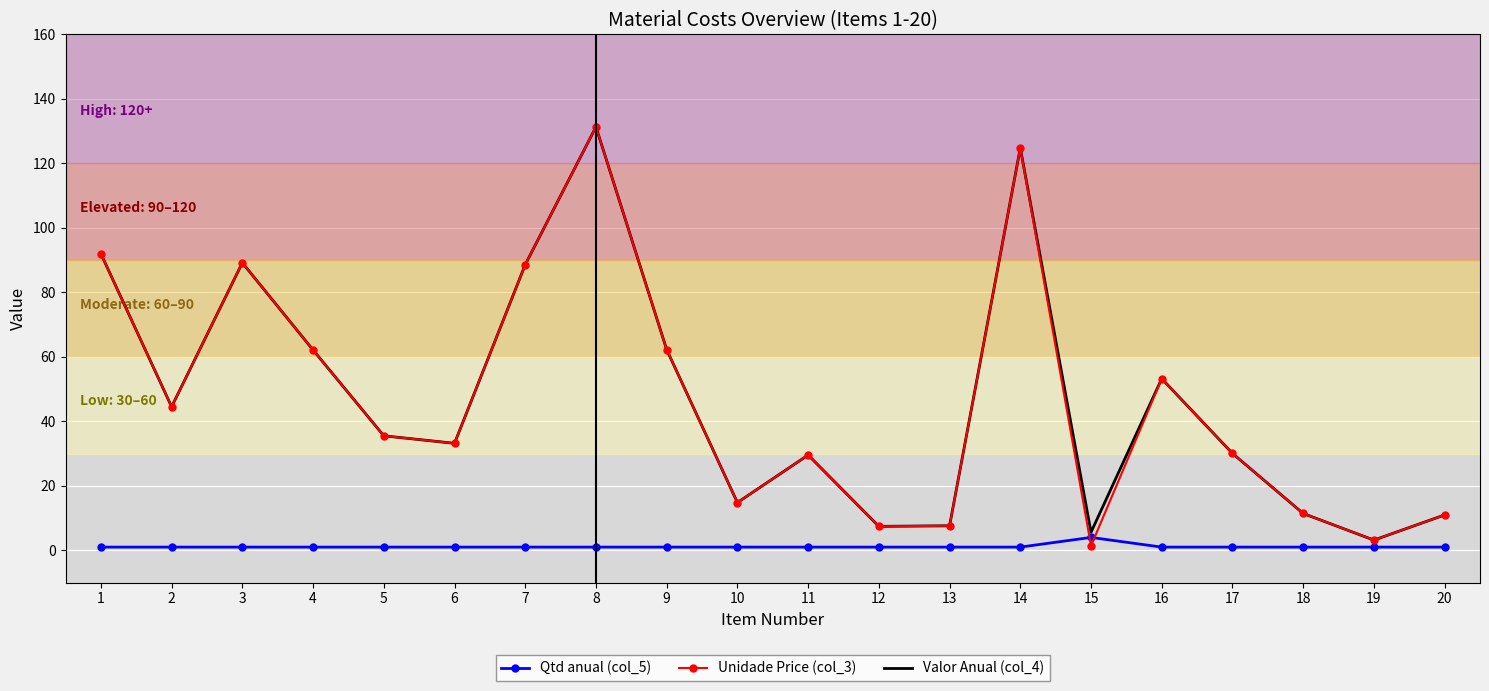

At which category is the sum across all series the highest?

8